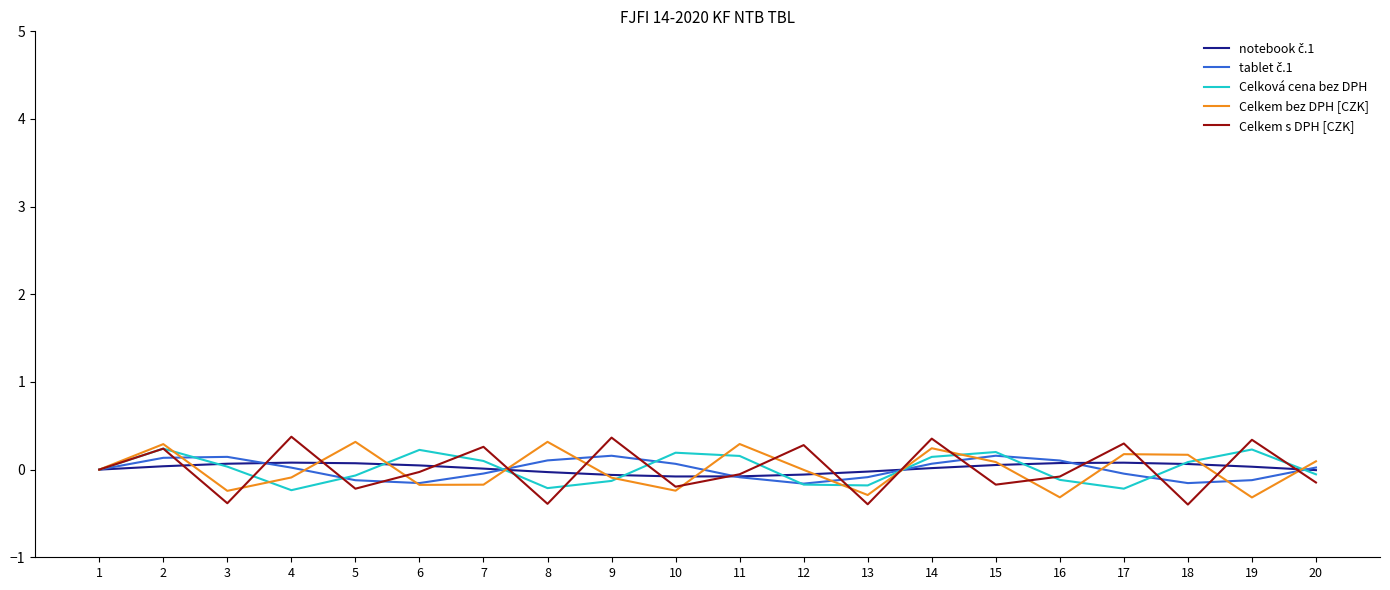

At which category is the sum across all series the highest?

2